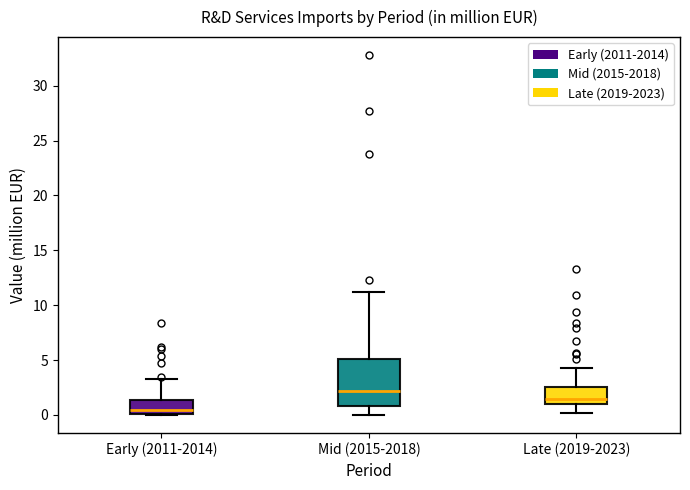

Which box has the lowest median line?

Early (2011-2014)